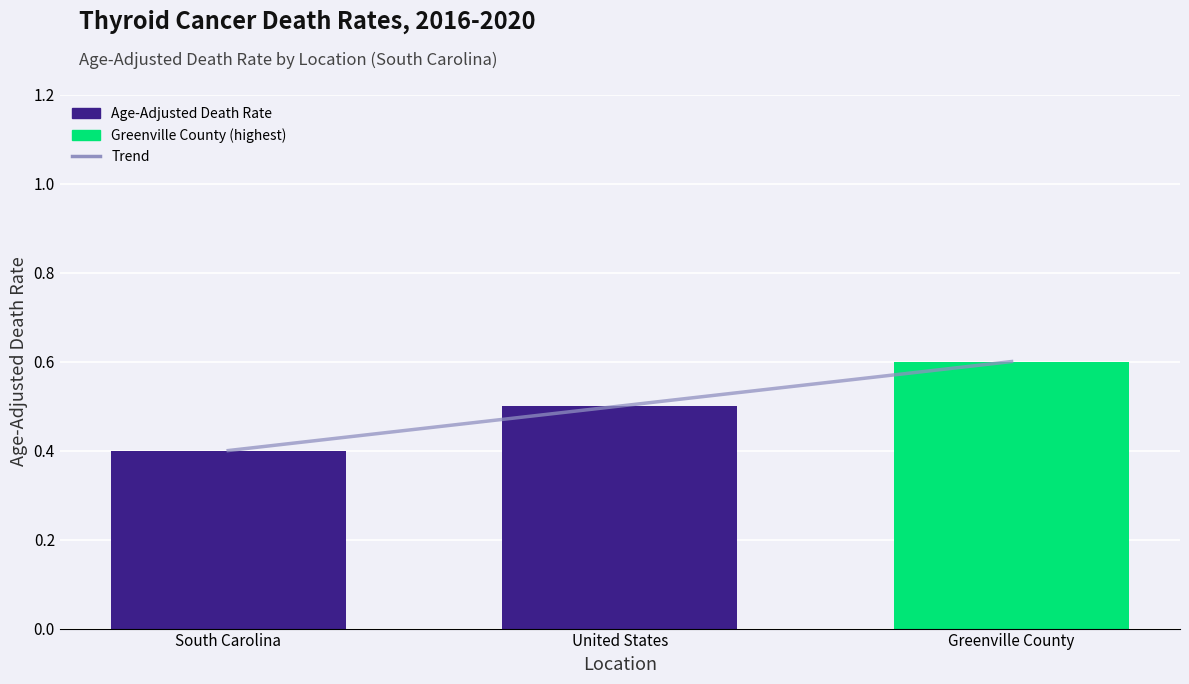

Reading left to right, list all the values displayed in this chart.

South Carolina=0.4	United States=0.5	Greenville County=0.6